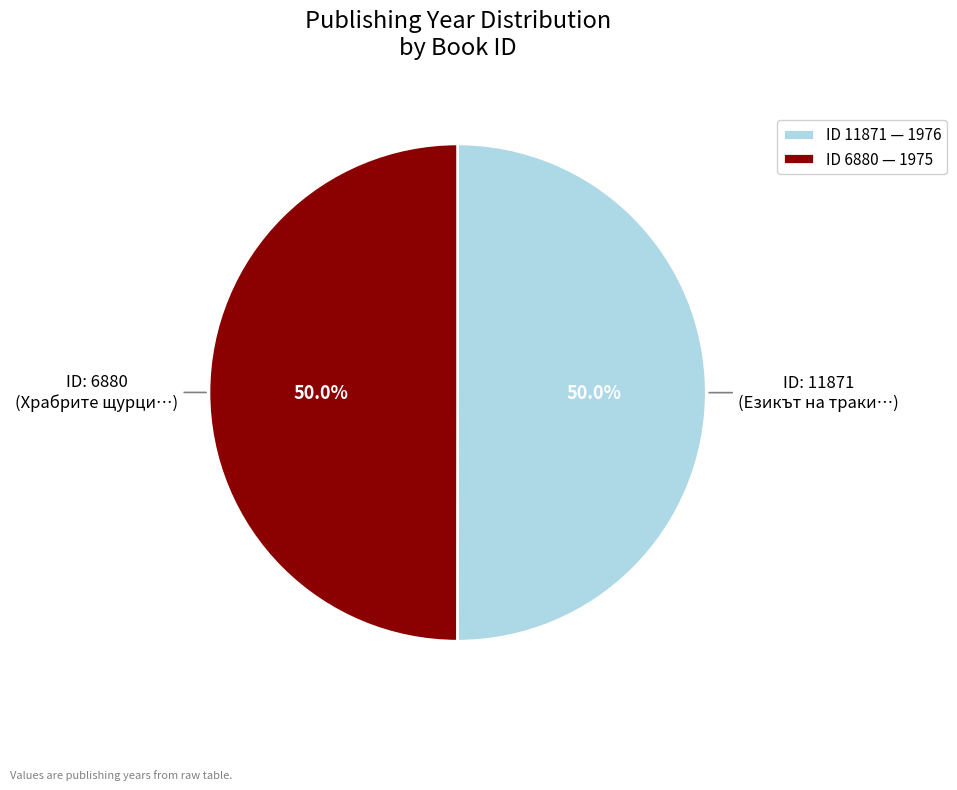

What portion of the pie excludes ID 6880 — 1975?

50.0%